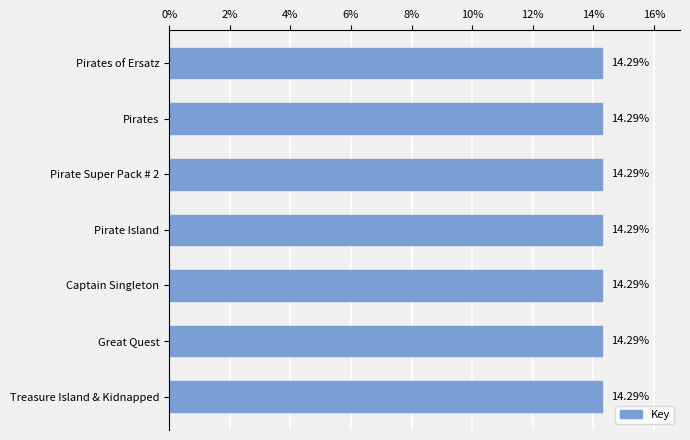

What is the label of the 5th bar from the top?

Captain Singleton